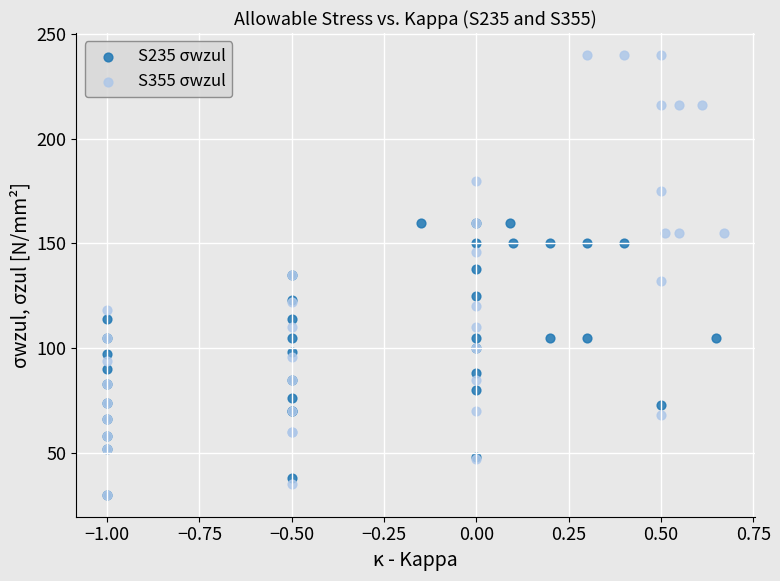

Which series reaches the maximum Y coordinate?

S355 σwzul